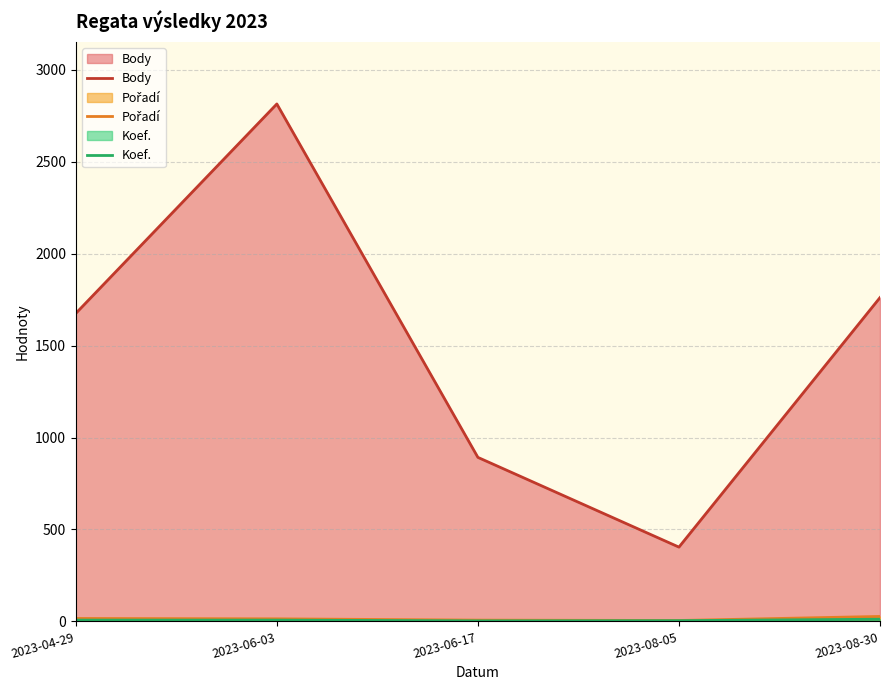

How many distinct data groups are displayed?

3